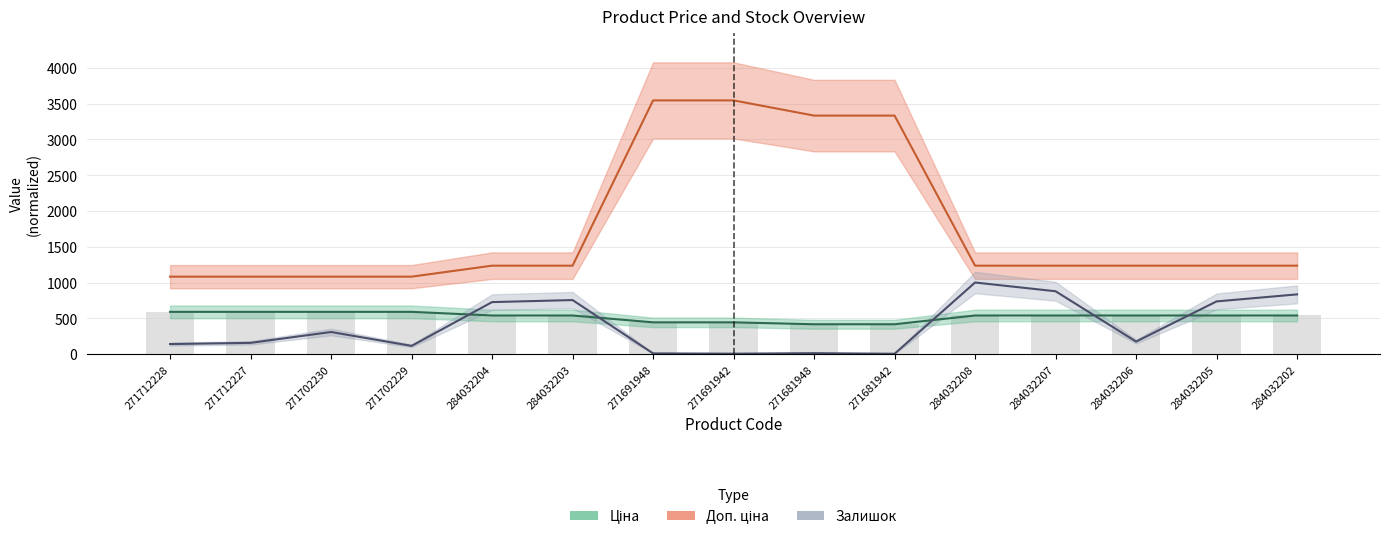

What is the lowest value of the Залишок series?

4.2